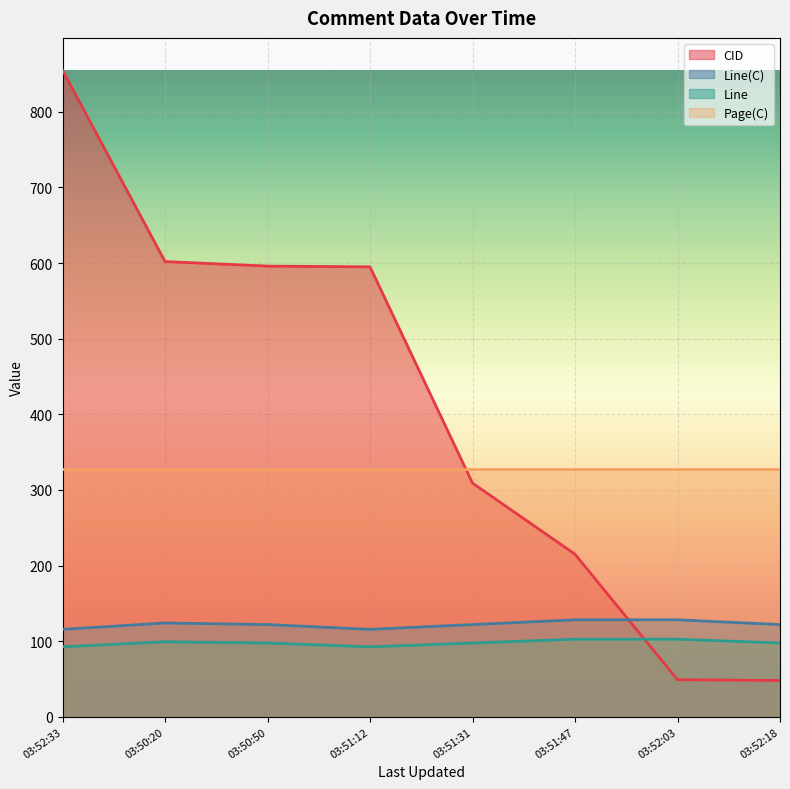

What is the spread (max minus min) of values at 03:51:12?

502.5